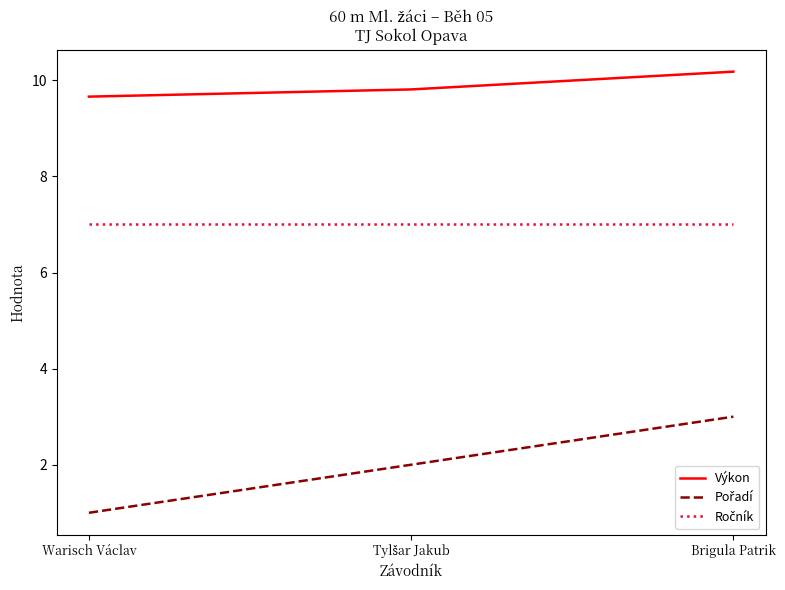

True or false: Výkon has a value of 6.8 at Warisch Václav.

False